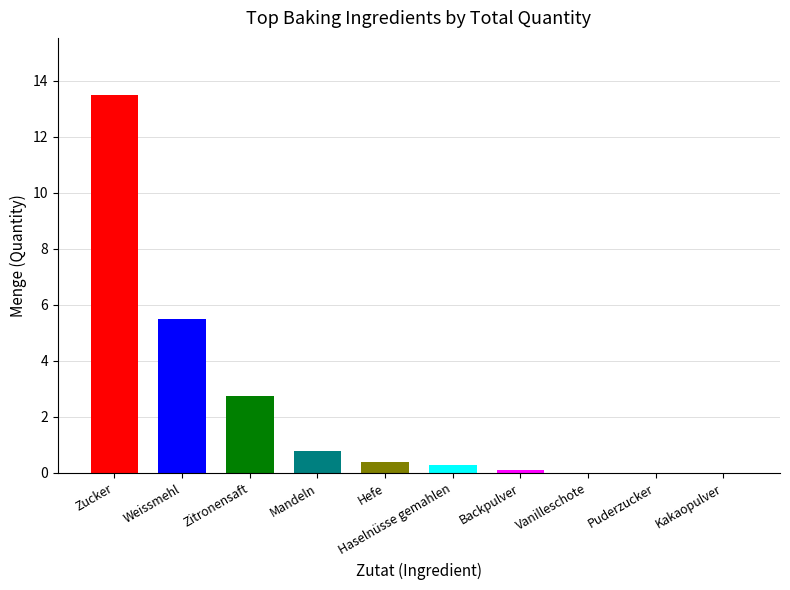

What is the change in value from Zitronensaft to Kakaopulver?

-2.7